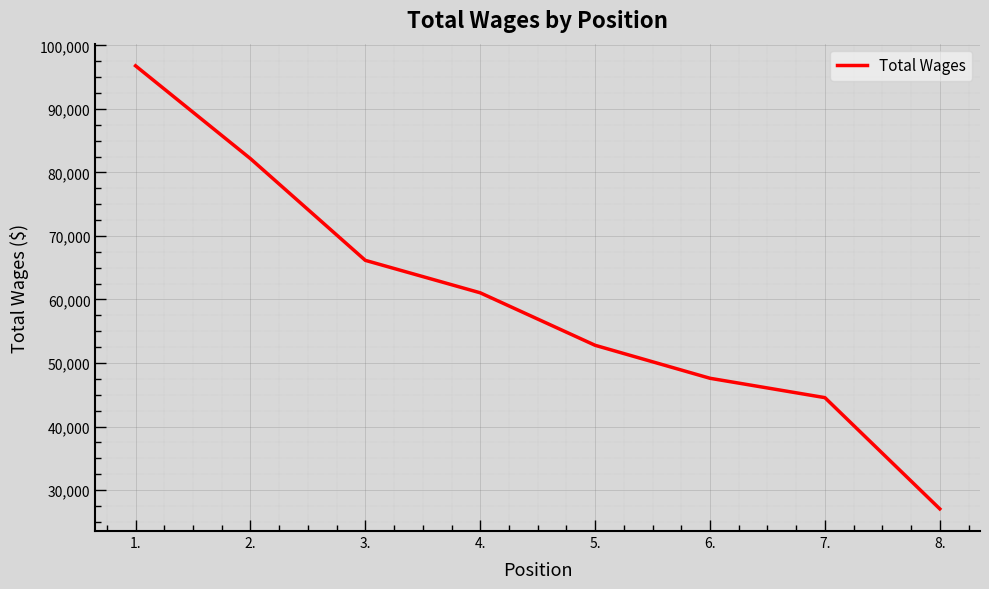

How many lines are shown in the chart?

1